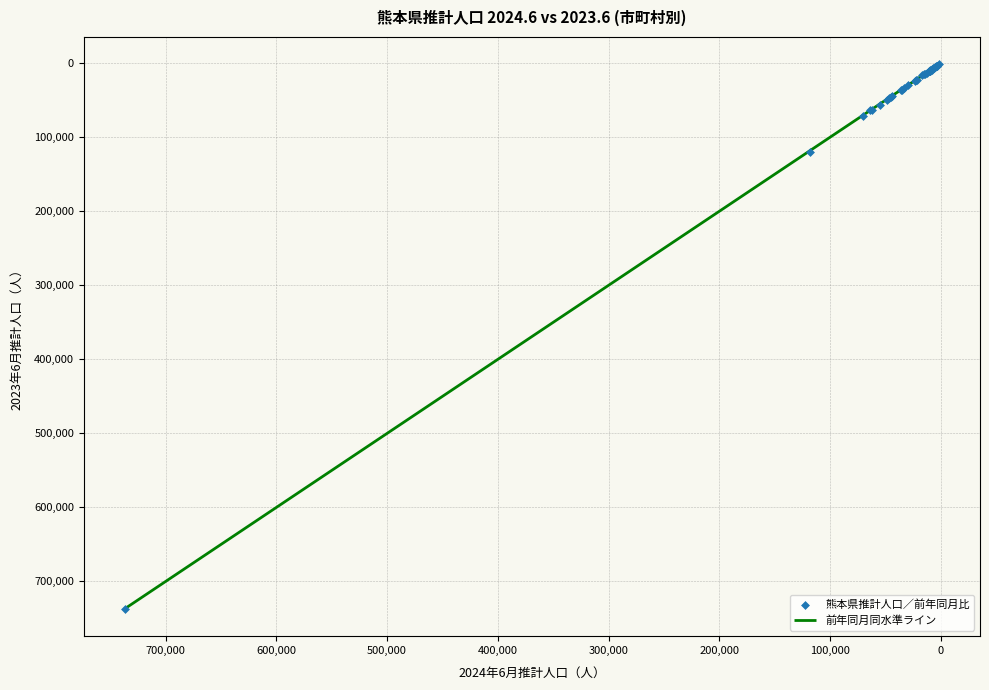

What Y value in the scatter plot is closest to 369255?

119414